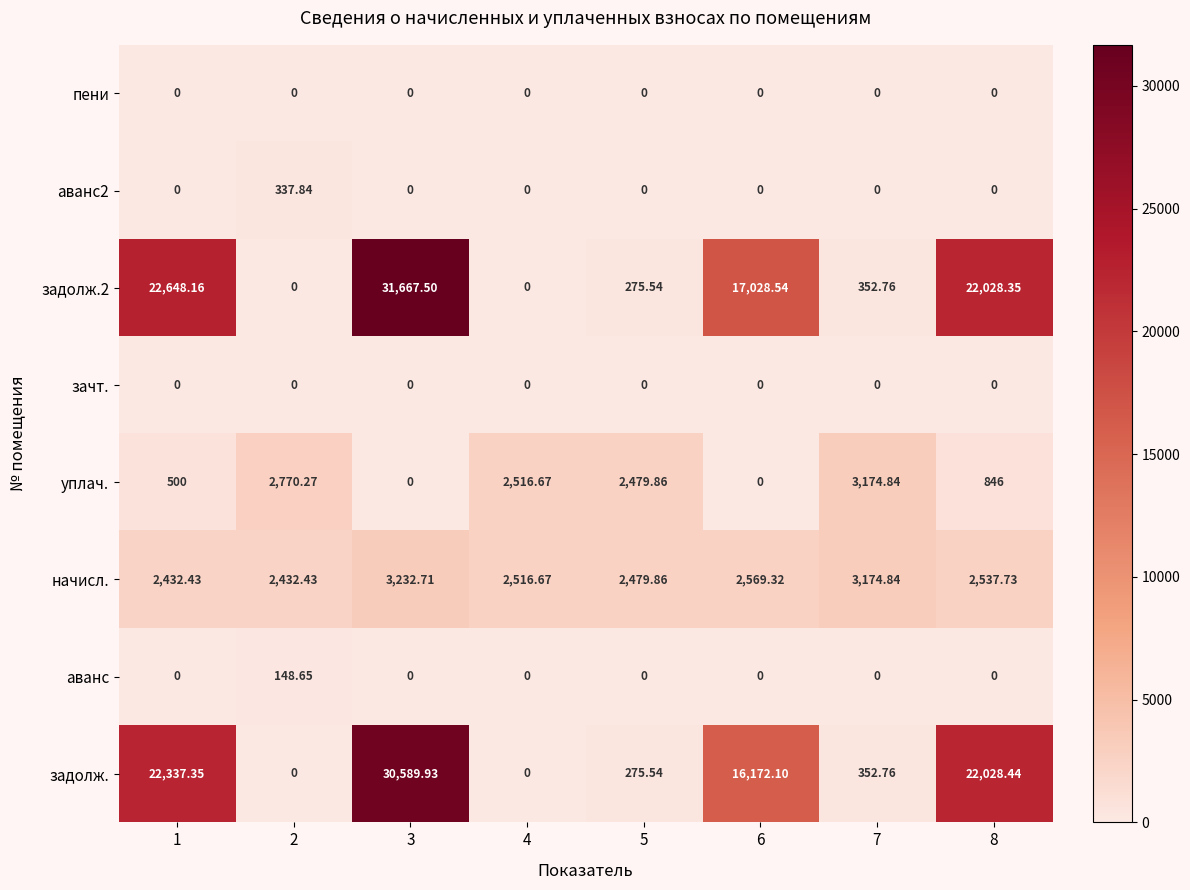

Between 1 and 6, which series saw the biggest shift?

задолж.